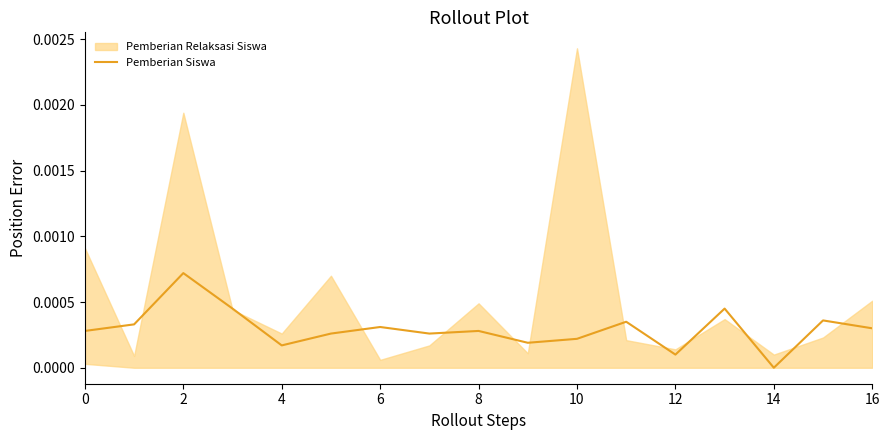

True or false: the data shows 0.0 at 15.

False